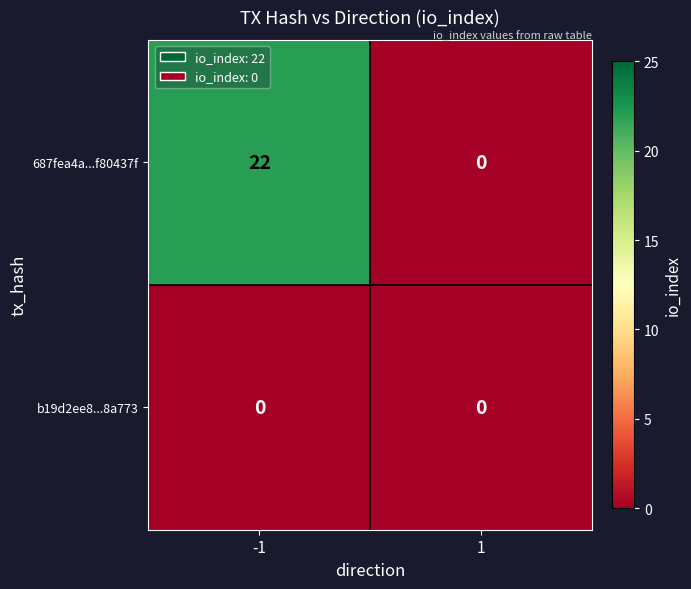

Rank the series by their average value, from lowest to highest.

b19d2ee8...8a773, 687fea4a...f80437f